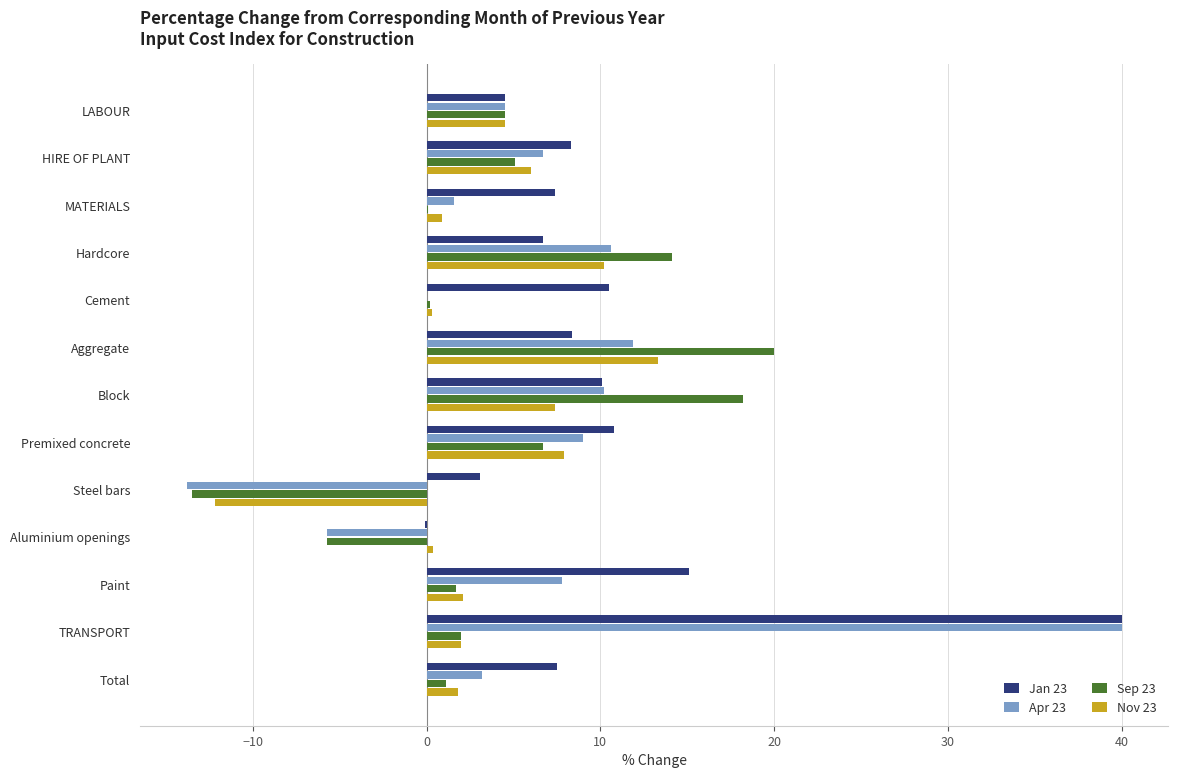

What value does the Jan 23 series have at Block?

10.1